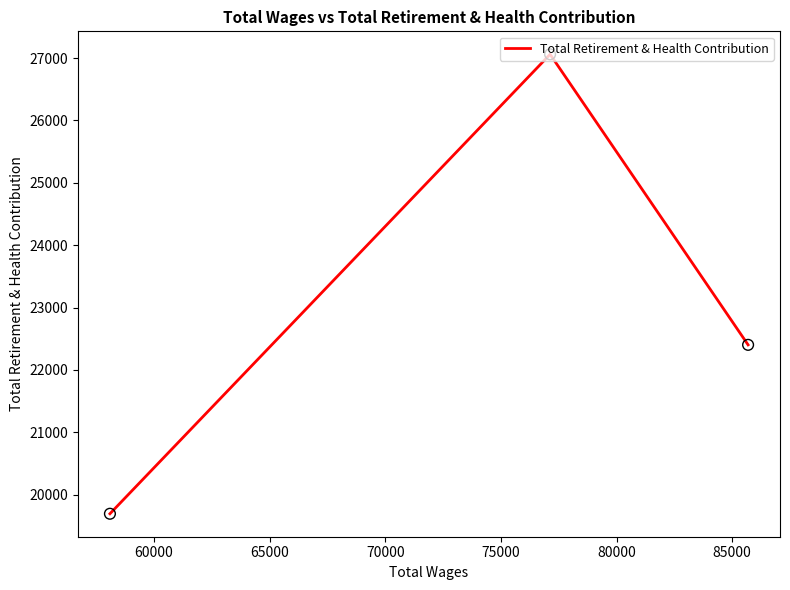

What is the smallest value displayed?

19692